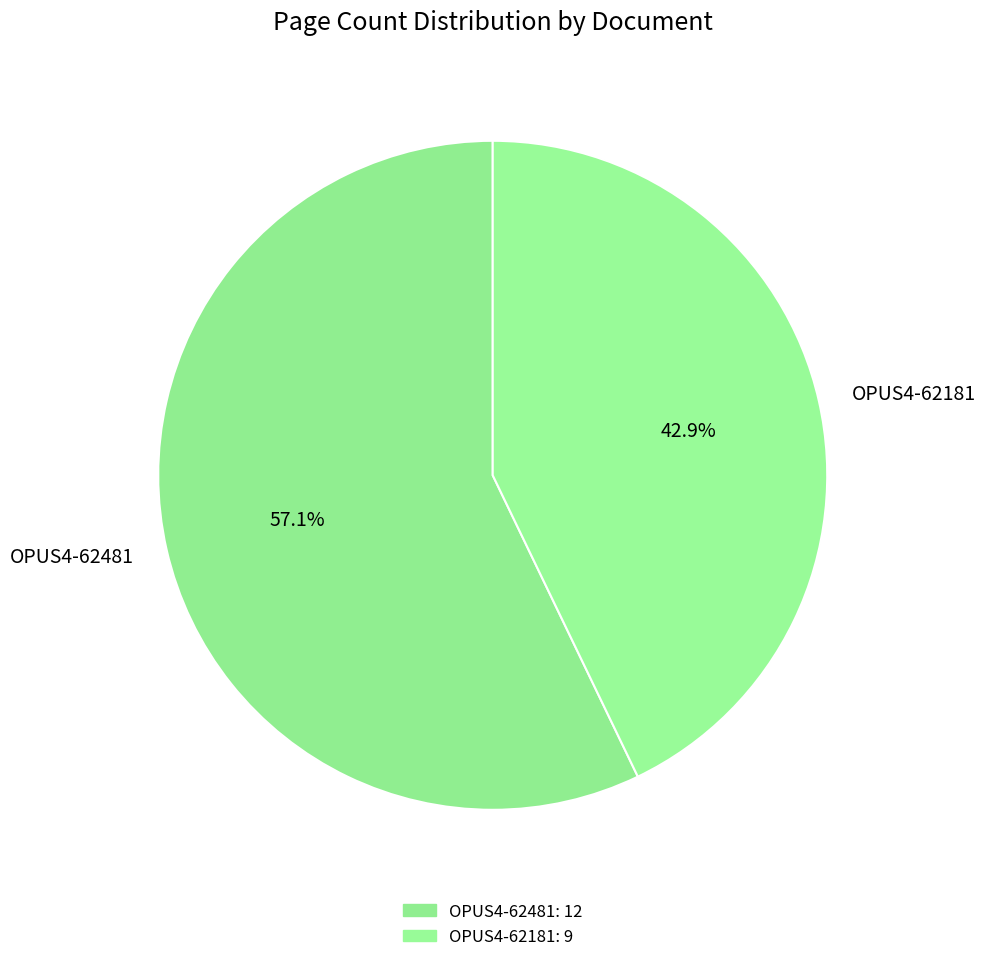

Which slice is the largest?

OPUS4-62481